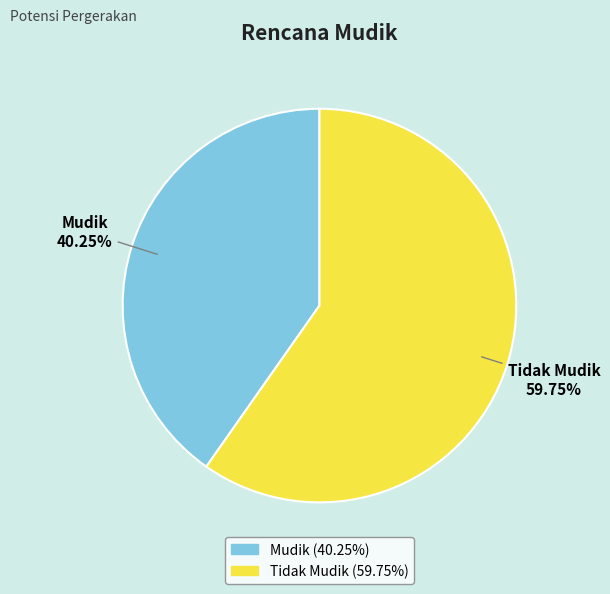

Between Tidak Mudik and Mudik, which is larger?

Tidak Mudik